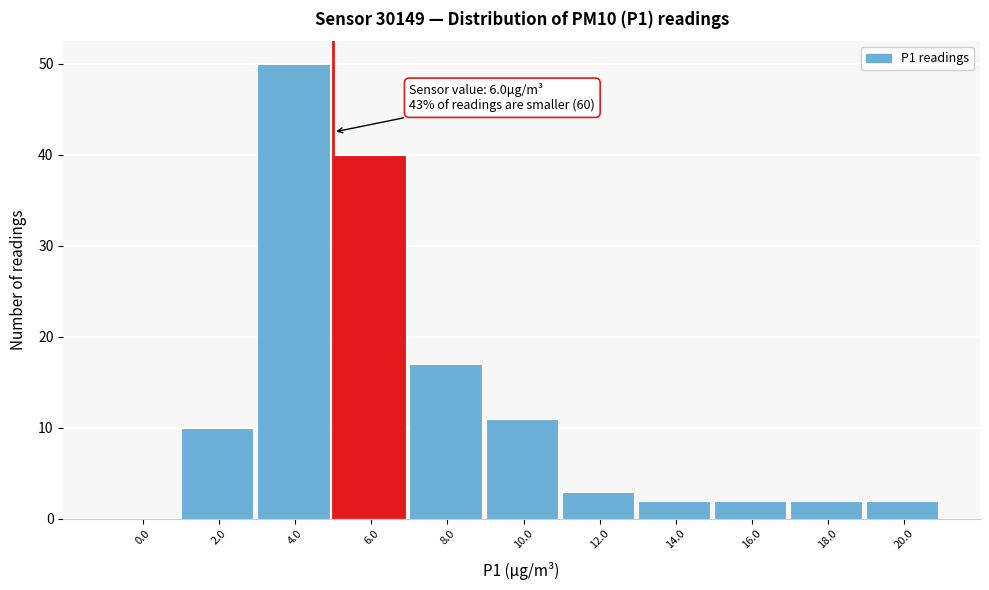

Reading right to left, transcribe all the data shown in this chart.

20.0=2	18.0=2	16.0=2	14.0=2	12.0=3	10.0=11	8.0=17	6.0=40	4.0=50	2.0=10	0.0=0